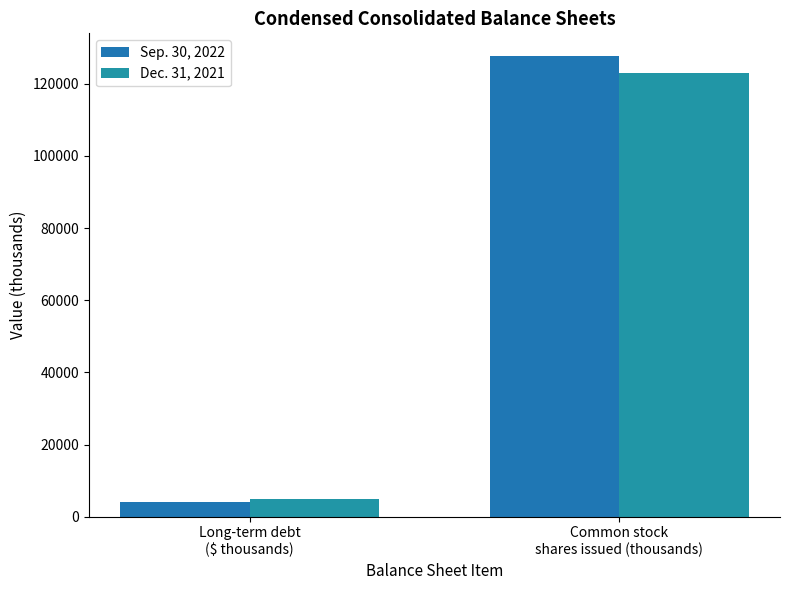

How many series are shown in this chart?

2